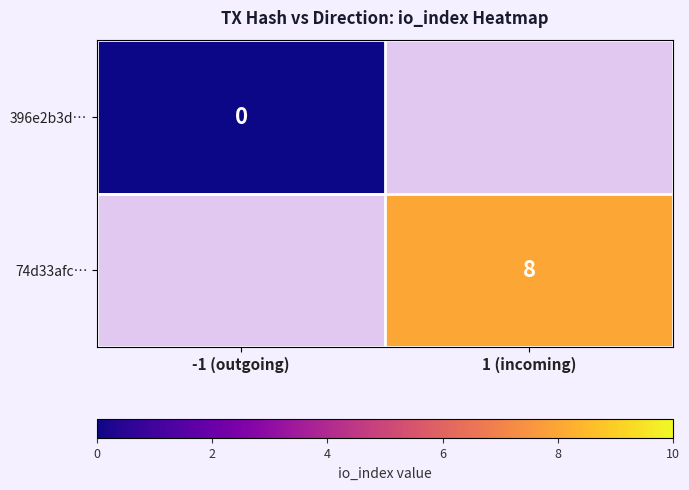

The value of 74d33afc… at 1 (incoming) is 12.1. True or false?

False